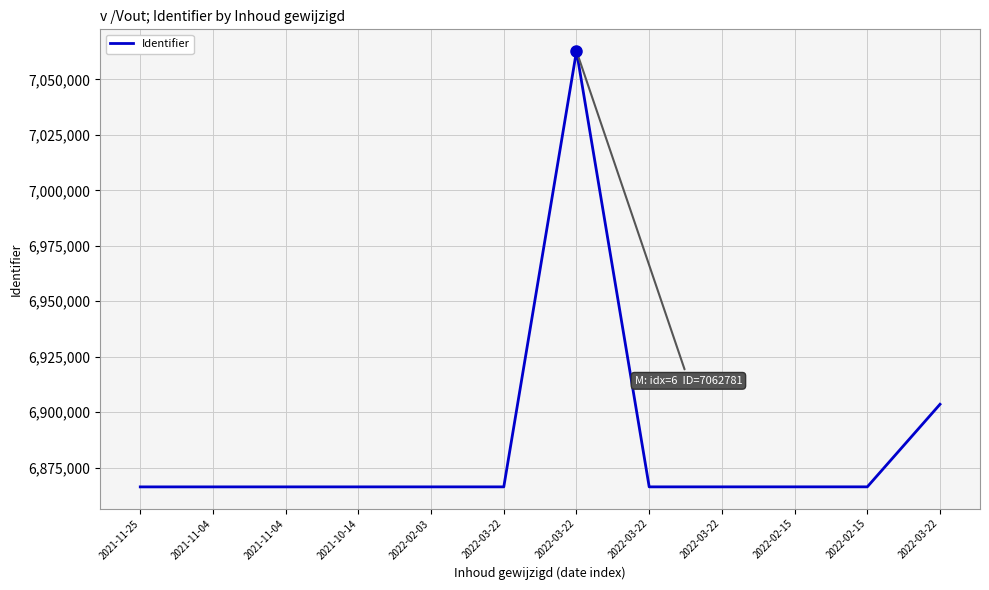

Is this an area chart (filled region under the line)?

No